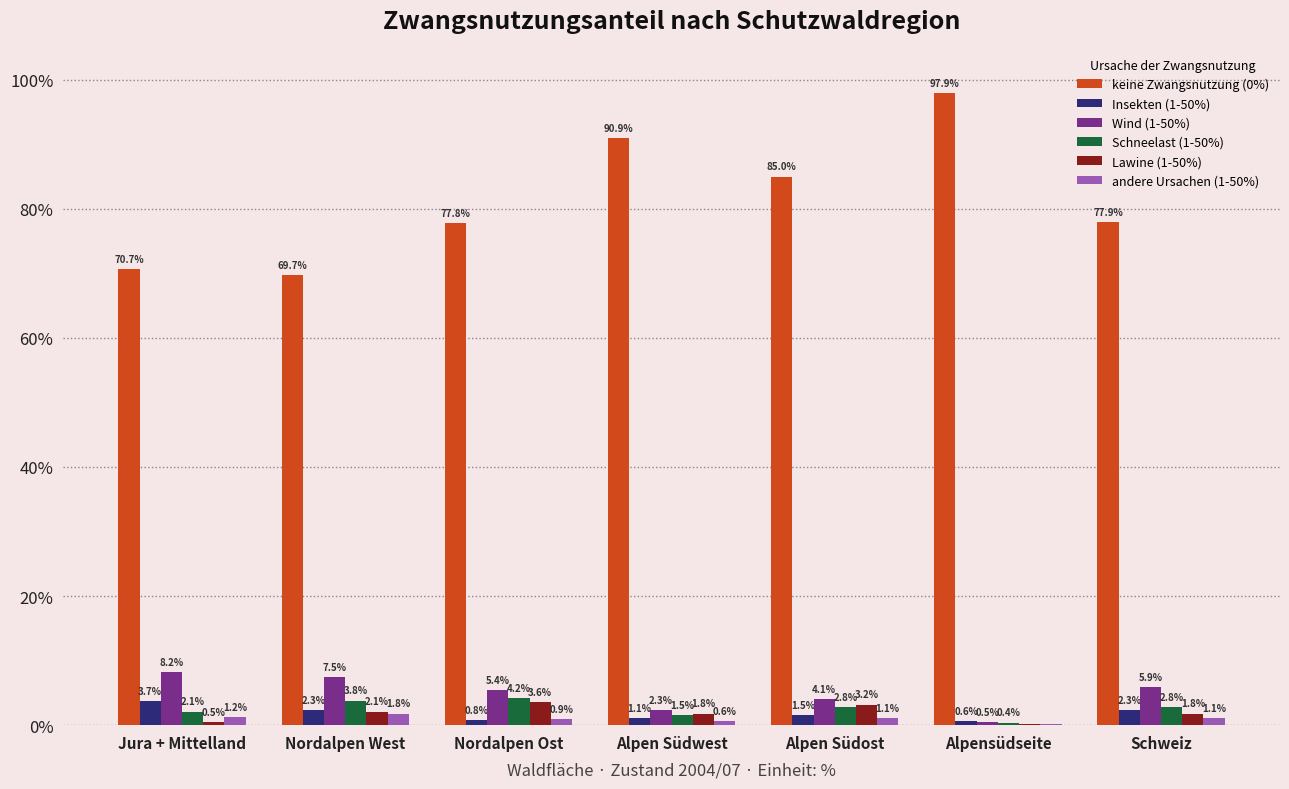

Reading right to left, list all the values displayed in this chart.

keine Zwangsnutzung (0%): 77.9	97.9	85.0	90.9	77.8	69.7	70.7
Insekten (1-50%): 2.3	0.6	1.5	1.1	0.8	2.3	3.7
Wind (1-50%): 5.9	0.5	4.1	2.3	5.4	7.5	8.2
Schneelast (1-50%): 2.8	0.4	2.8	1.5	4.2	3.8	2.1
Lawine (1-50%): 1.8	0.2	3.2	1.8	3.6	2.1	0.5
andere Ursachen (1-50%): 1.1	0.2	1.1	0.6	0.9	1.8	1.2